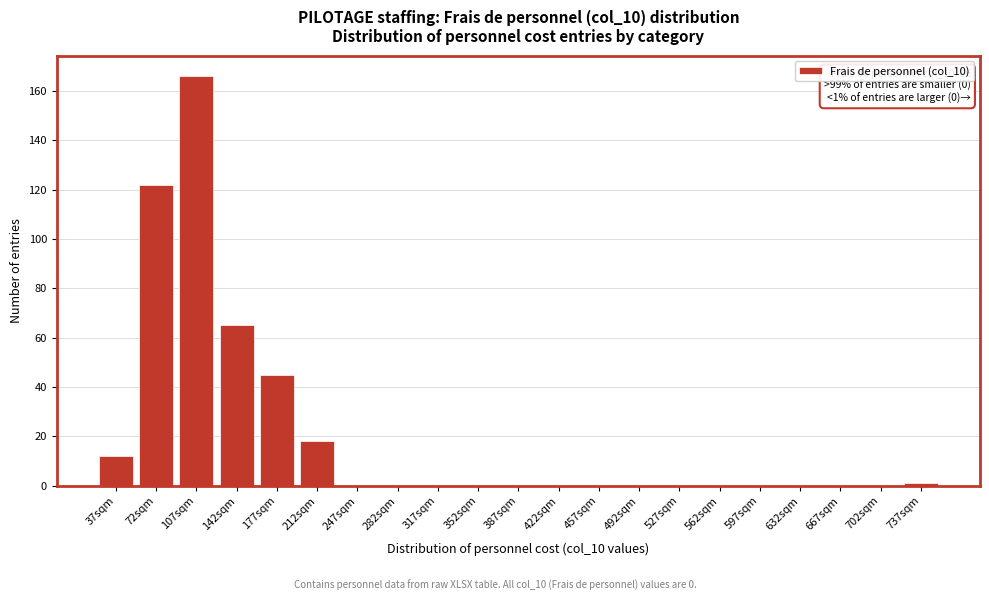

Reading left to right, list all the values displayed in this chart.

37sqm=12	72sqm=122	107sqm=166	142sqm=65	177sqm=45	212sqm=18	247sqm=0	282sqm=0	317sqm=0	352sqm=0	387sqm=0	422sqm=0	457sqm=0	492sqm=0	527sqm=0	562sqm=0	597sqm=0	632sqm=0	667sqm=0	702sqm=0	737sqm=1